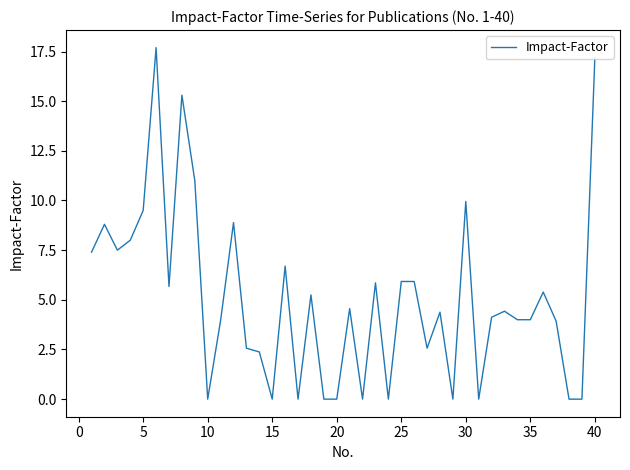

What is the difference between the maximum and minimum values?

17.7